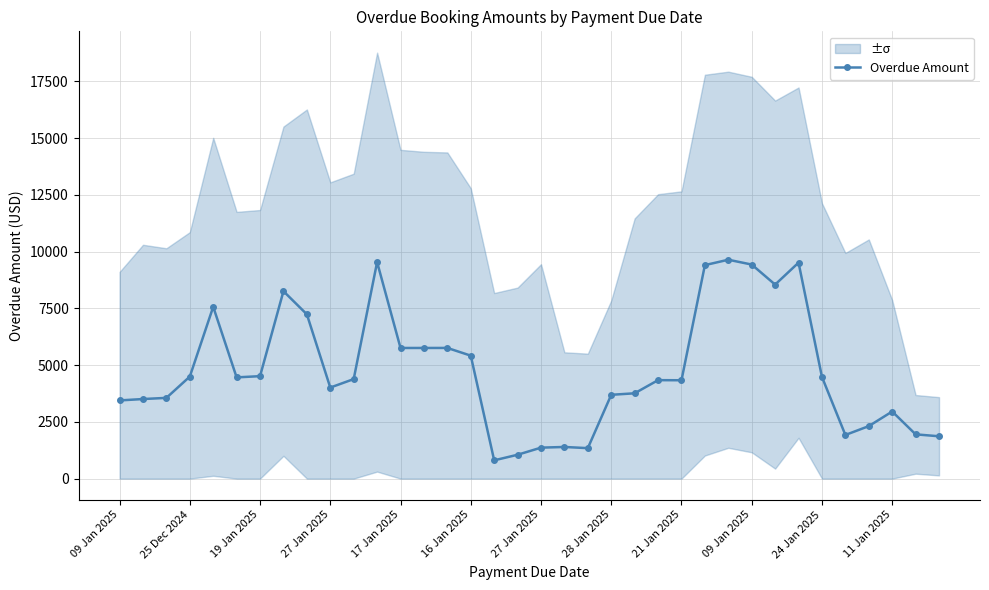

Does the chart display data point markers on the line(s)?

Yes